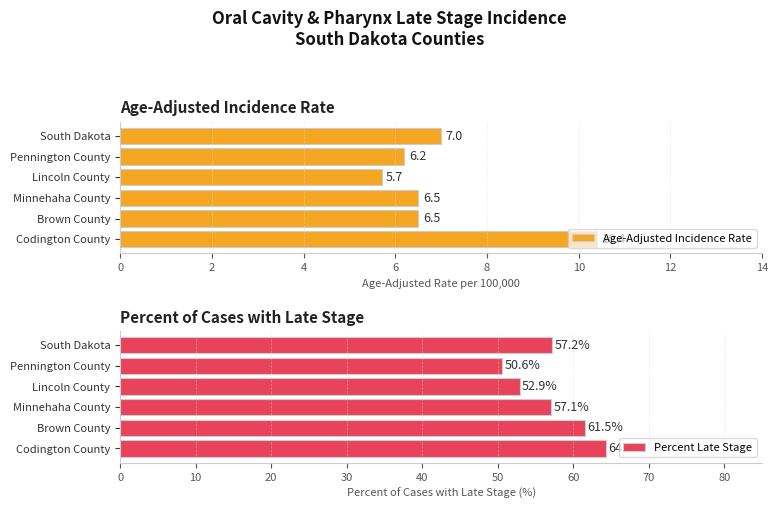

True or false: Percent Late Stage has a value of 64.3 at 10.

True